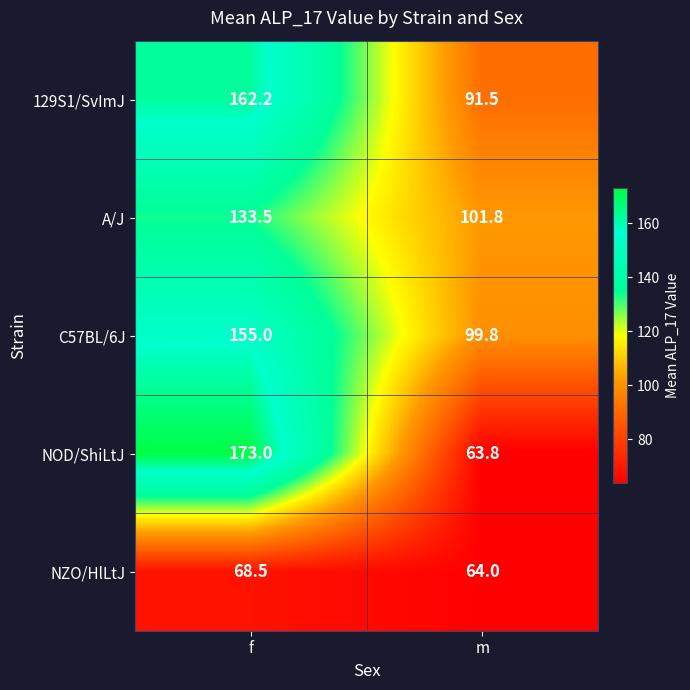

What is the minimum value shown in the chart?

63.8